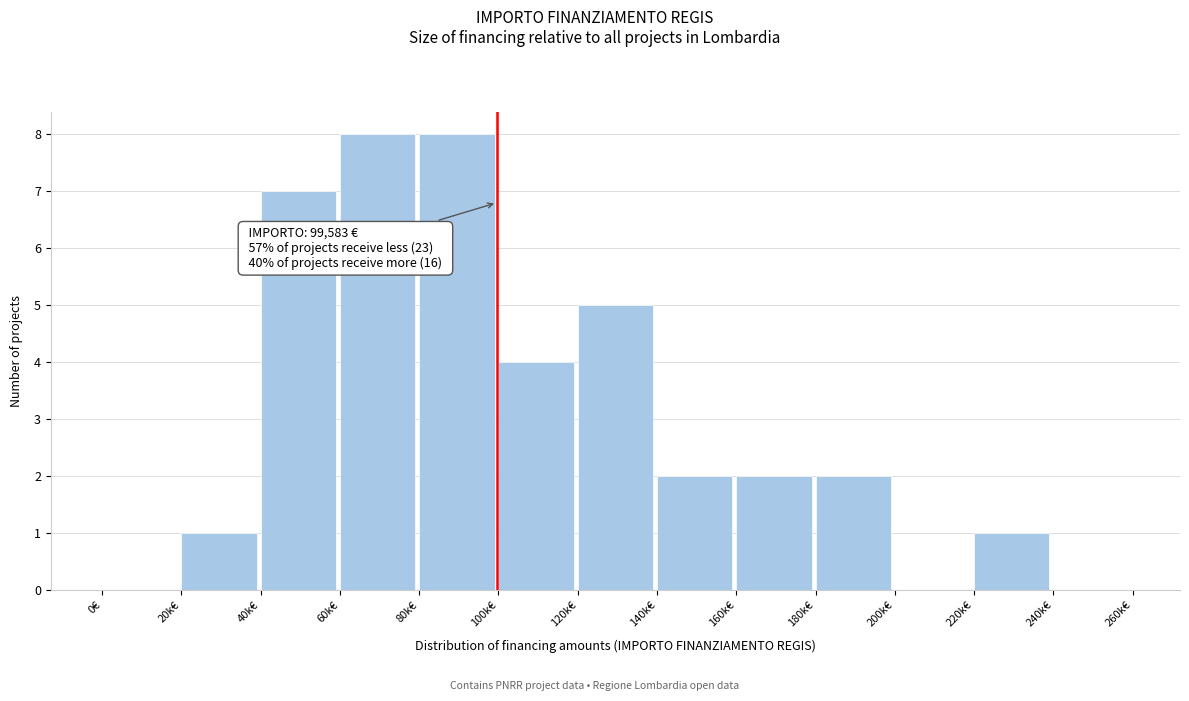

Reading left to right, what are all the values shown in this chart?

0€=0	20k€=1	40k€=7	60k€=8	80k€=8	100k€=4	120k€=5	140k€=2	160k€=2	180k€=2	200k€=0	220k€=1	240k€=0